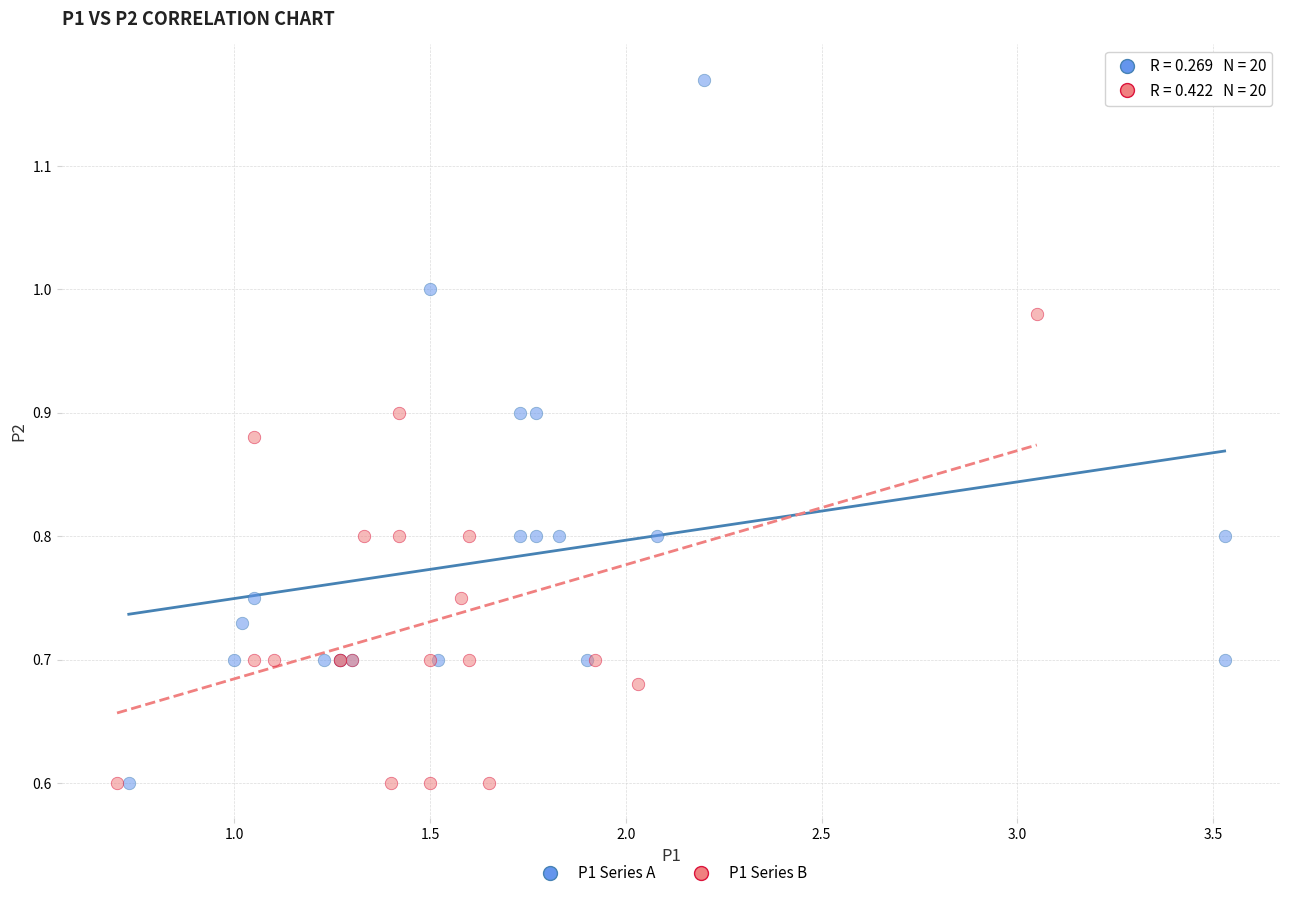

Which series contains the highest Y value?

P1 Series A